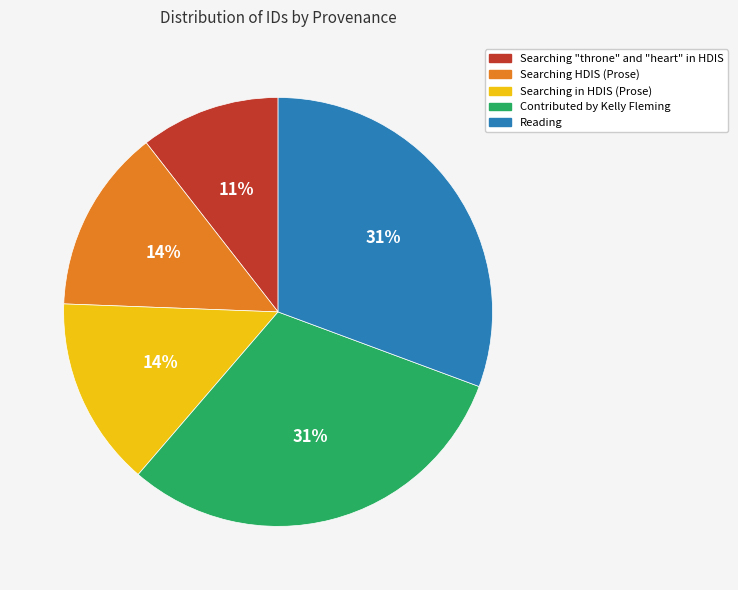

Do Searching HDIS (Prose) and Contributed by Kelly Fleming together represent more than half of the pie?

No